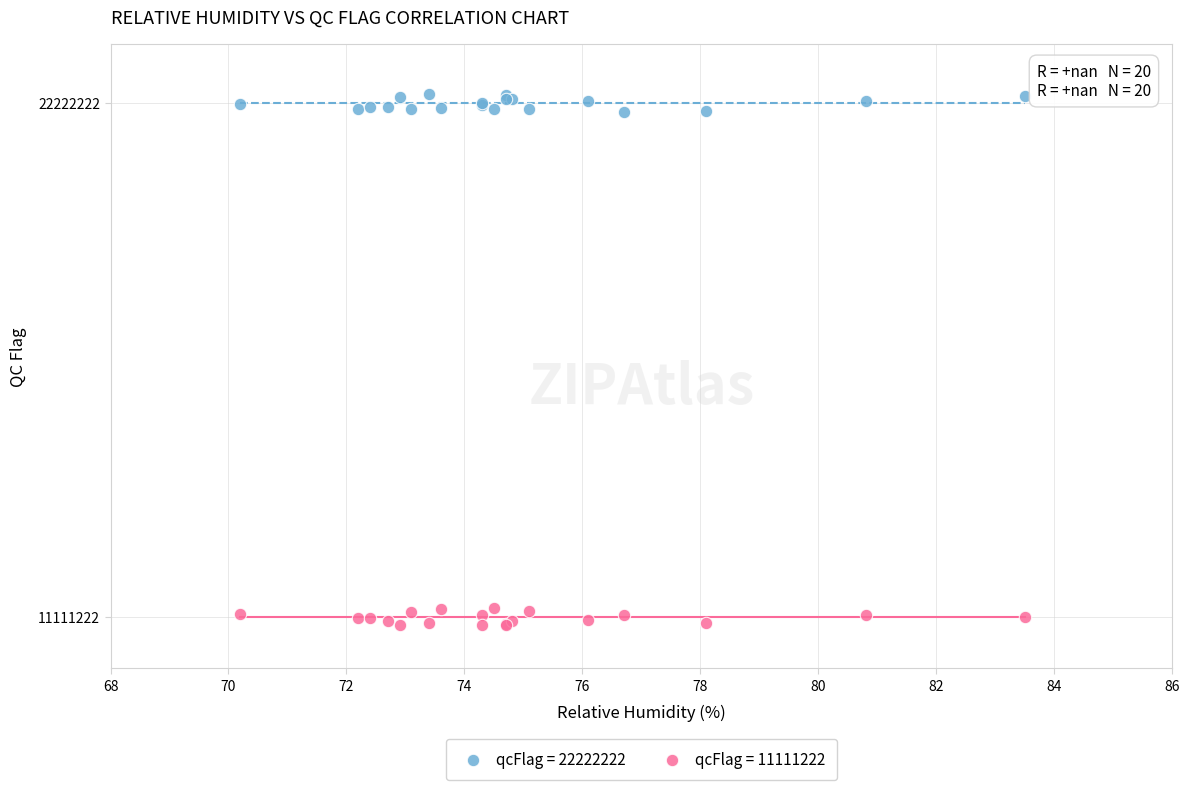

Which series reaches the maximum Y coordinate?

qcFlag = 22222222